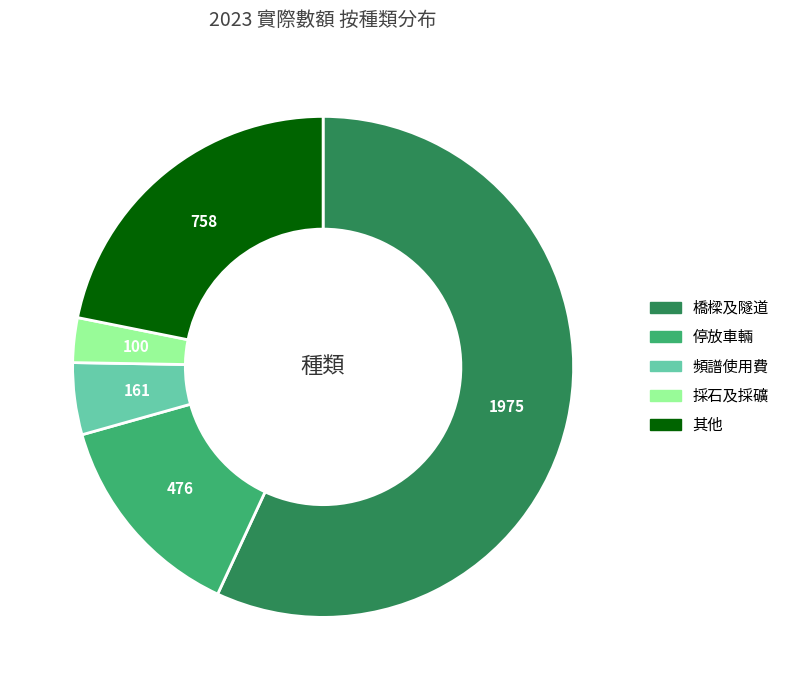

Is it true that 停放車輛 is 14% of the pie?

True